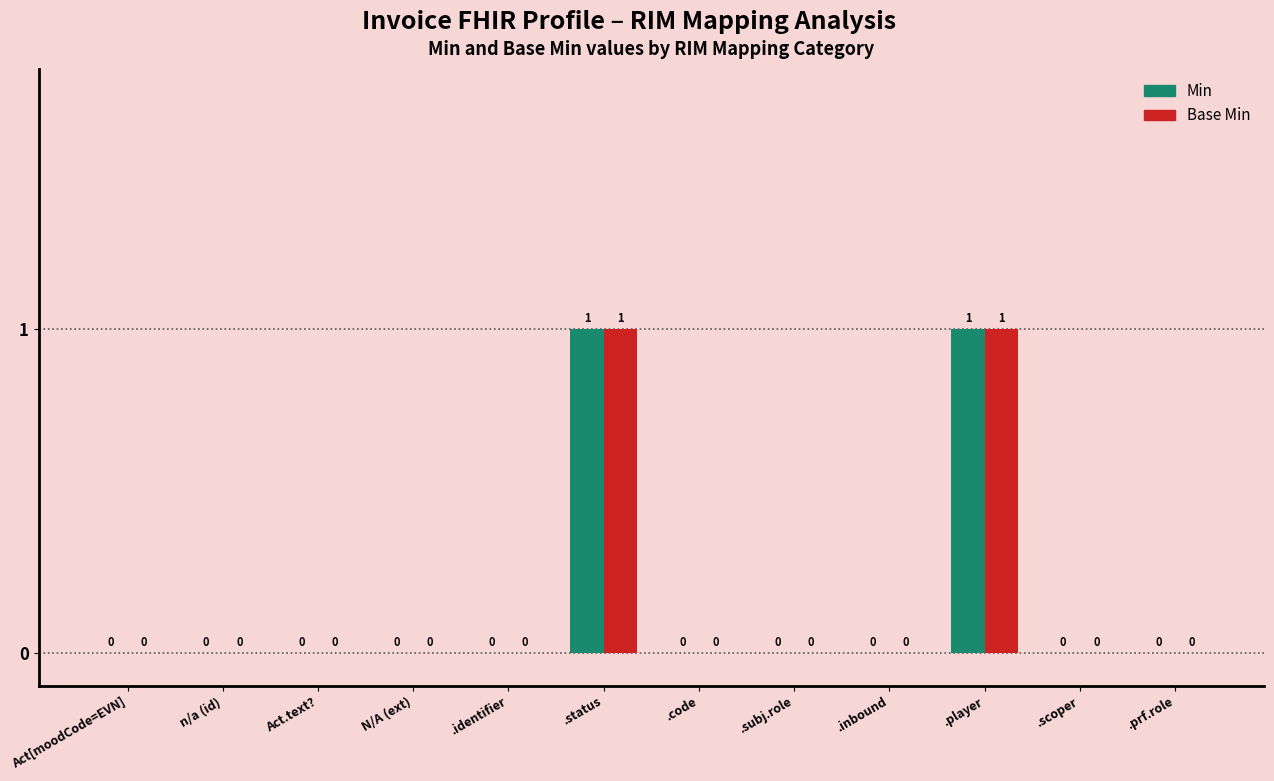

How many positive values does the Min series have?

2